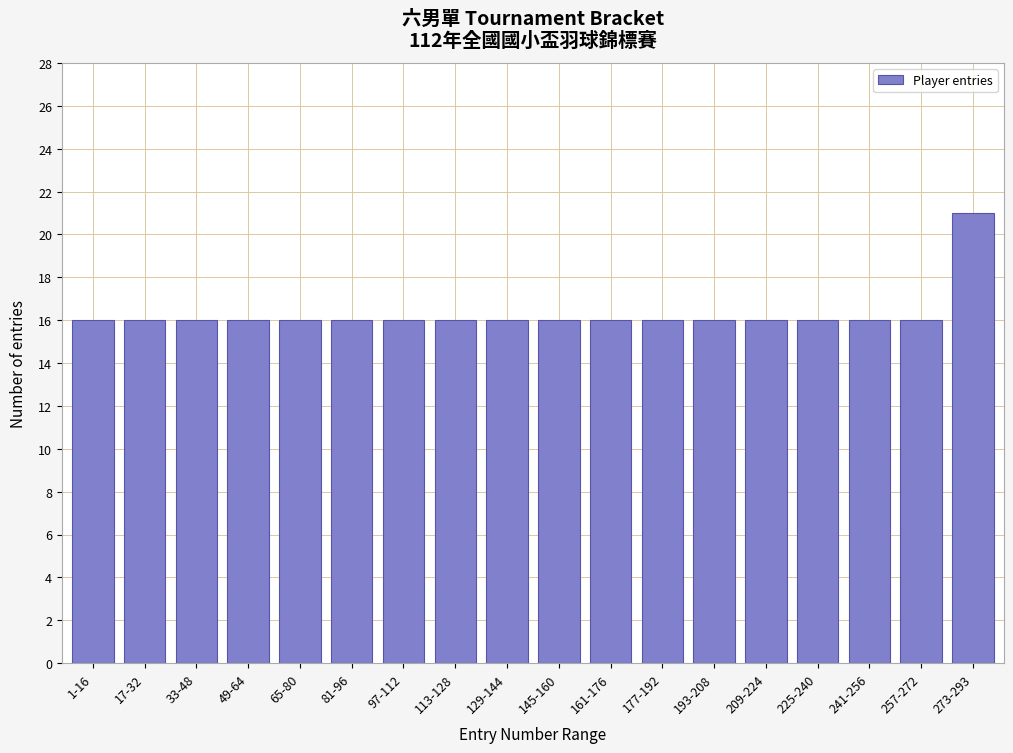

Reading left to right, what are all the values shown in this chart?

1-16=16	17-32=16	33-48=16	49-64=16	65-80=16	81-96=16	97-112=16	113-128=16	129-144=16	145-160=16	161-176=16	177-192=16	193-208=16	209-224=16	225-240=16	241-256=16	257-272=16	273-293=21